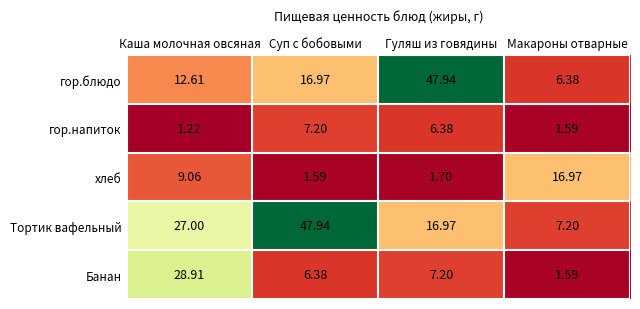

How many data points in хлеб are less than 9?

2